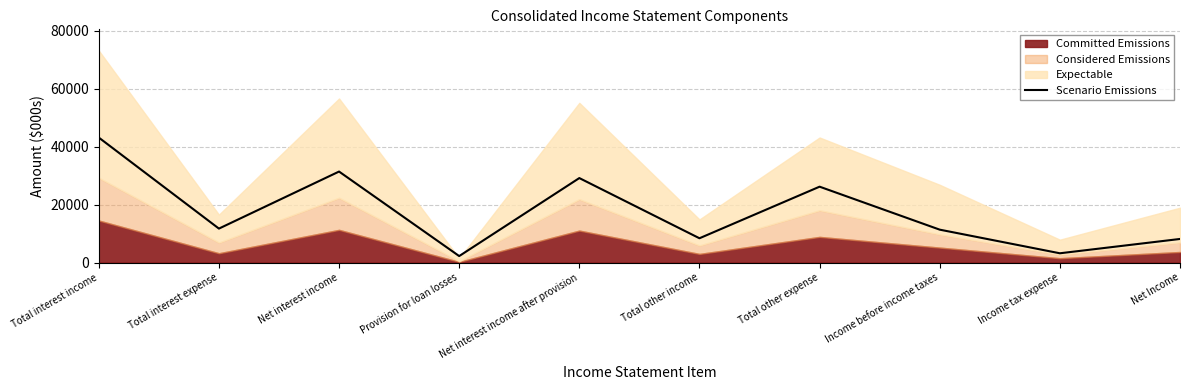

Reading left to right, list all the values displayed in this chart.

Total interest income=43173	Total interest expense=11738	Net interest income=31435	Provision for loan losses=2250	Net interest income after provision=29185	Total other income=8401	Total other expense=26213	Income before income taxes=11373	Income tax expense=3215	Net Income=8158